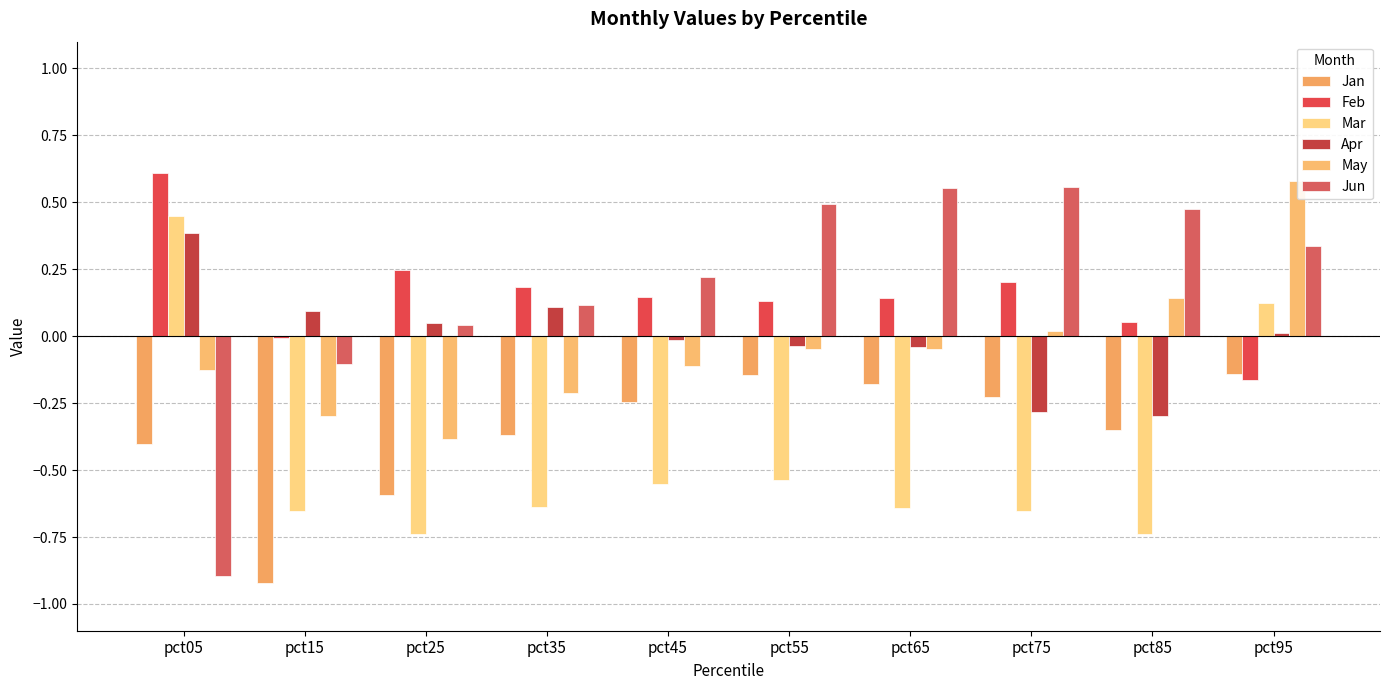

Between pct55 and pct75, which series saw the biggest shift?

Apr